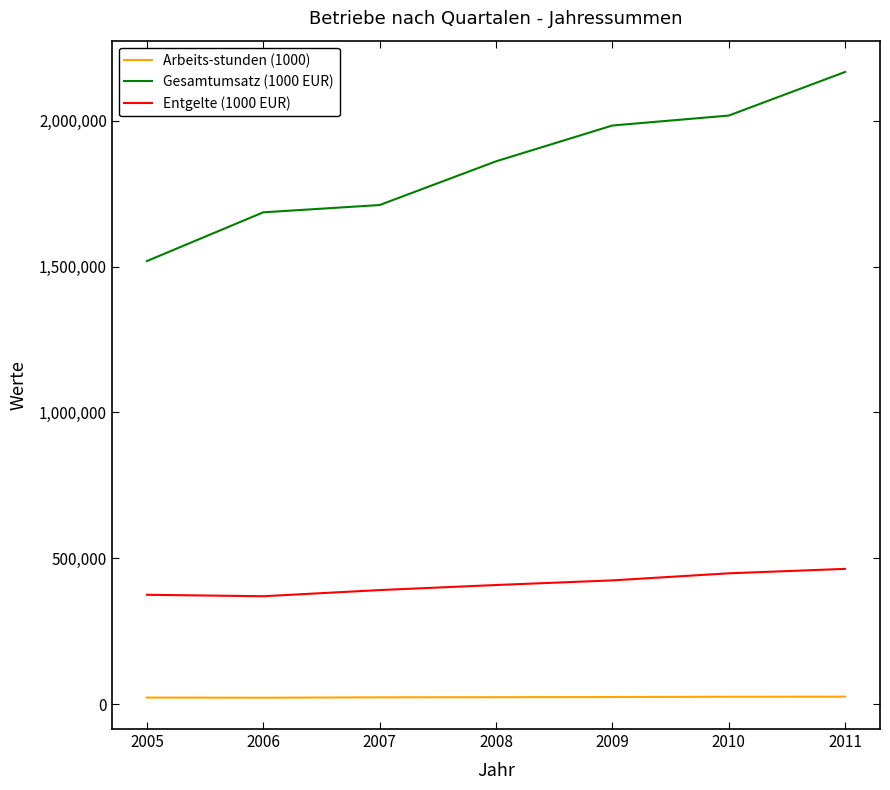

Which series has the widest spread of values?

Gesamtumsatz (1000 EUR)